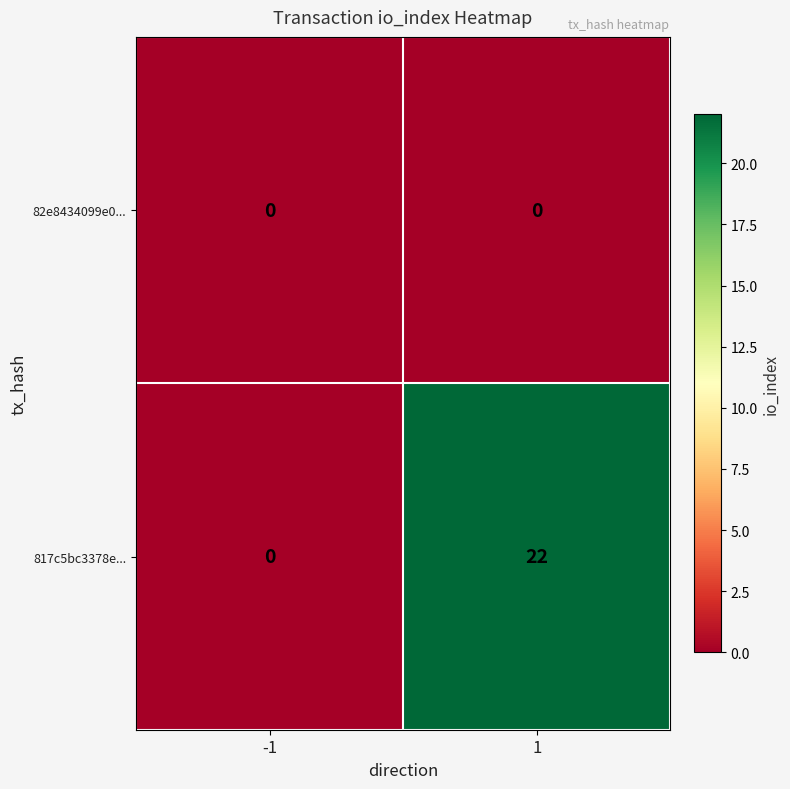

List the series in order of their peak value, highest first.

817c5bc3378e..., 82e8434099e0...